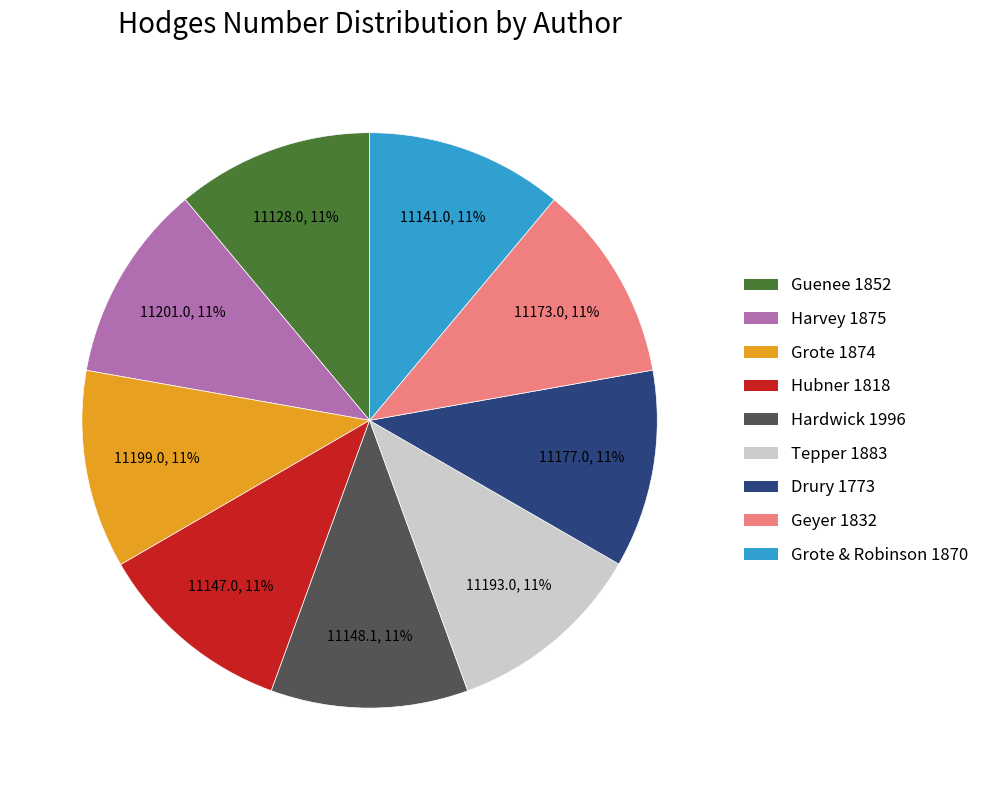

Does any single category account for the majority?

No